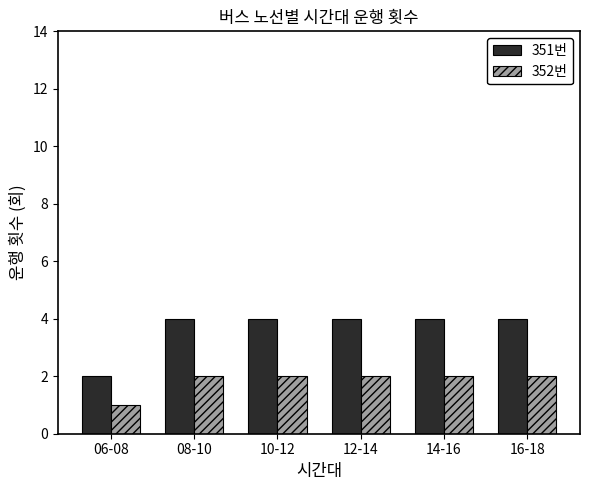

Does the chart contain any negative values?

No